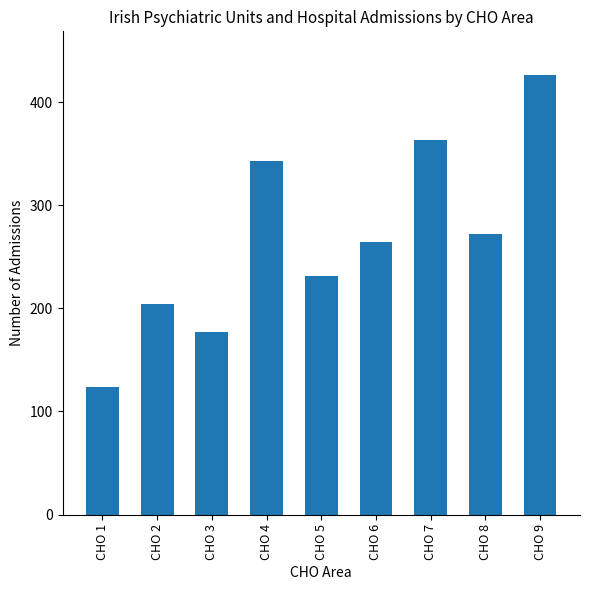

How many distinct data groups are displayed?

1